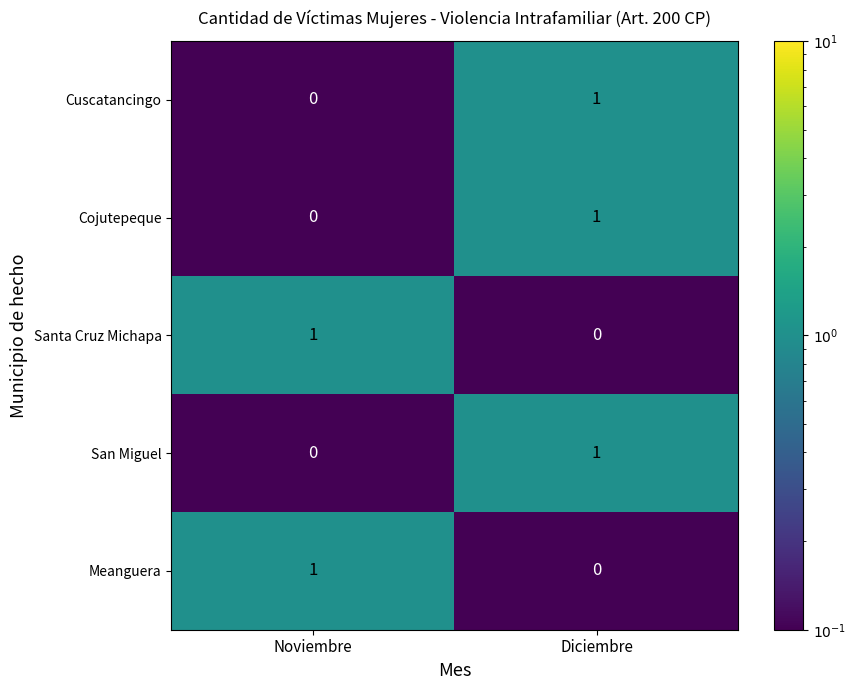

Reading left to right, extract all data points from this chart.

Cuscatancingo: 0	1
Cojutepeque: 0	1
Santa Cruz Michapa: 1	0
San Miguel: 0	1
Meanguera: 1	0